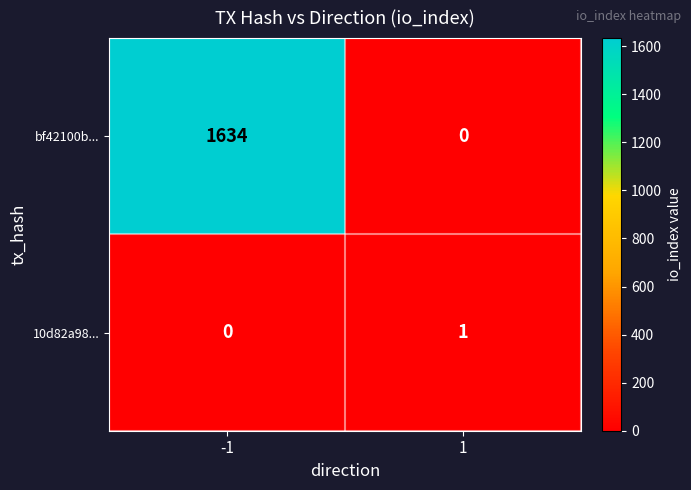

Is it true that bf42100b... equals 2687 at -1?

False